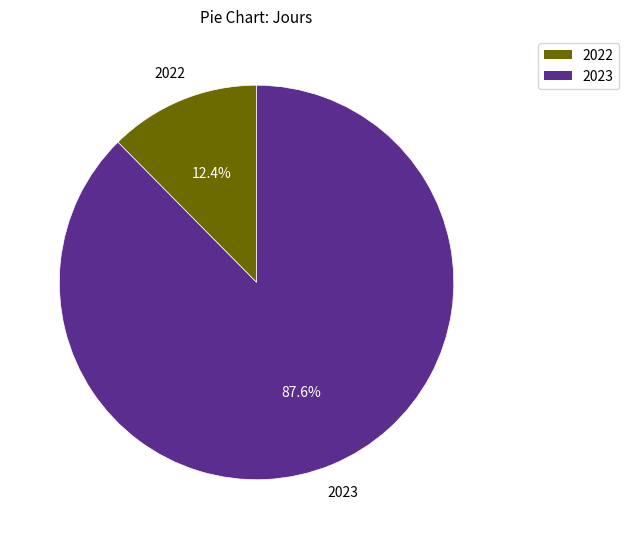

Combined, do 2023 and 2022 account for over 50%?

Yes